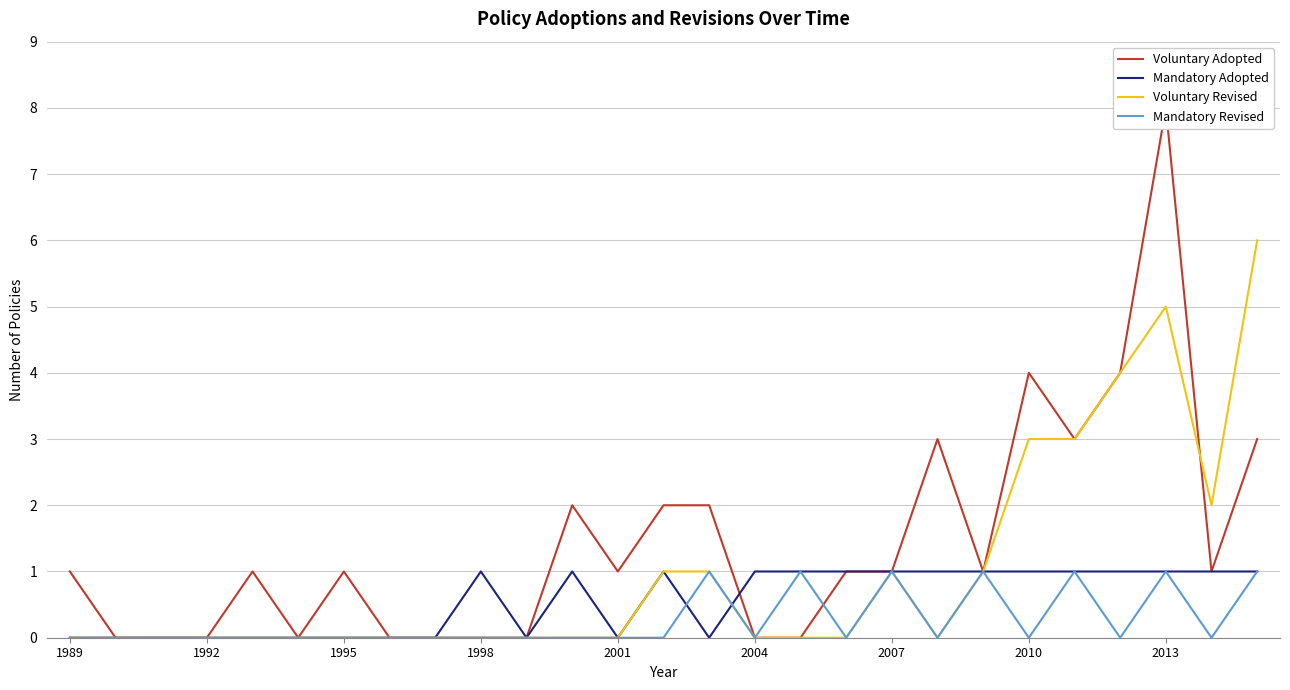

What is the highest value of the Mandatory Revised series?

1